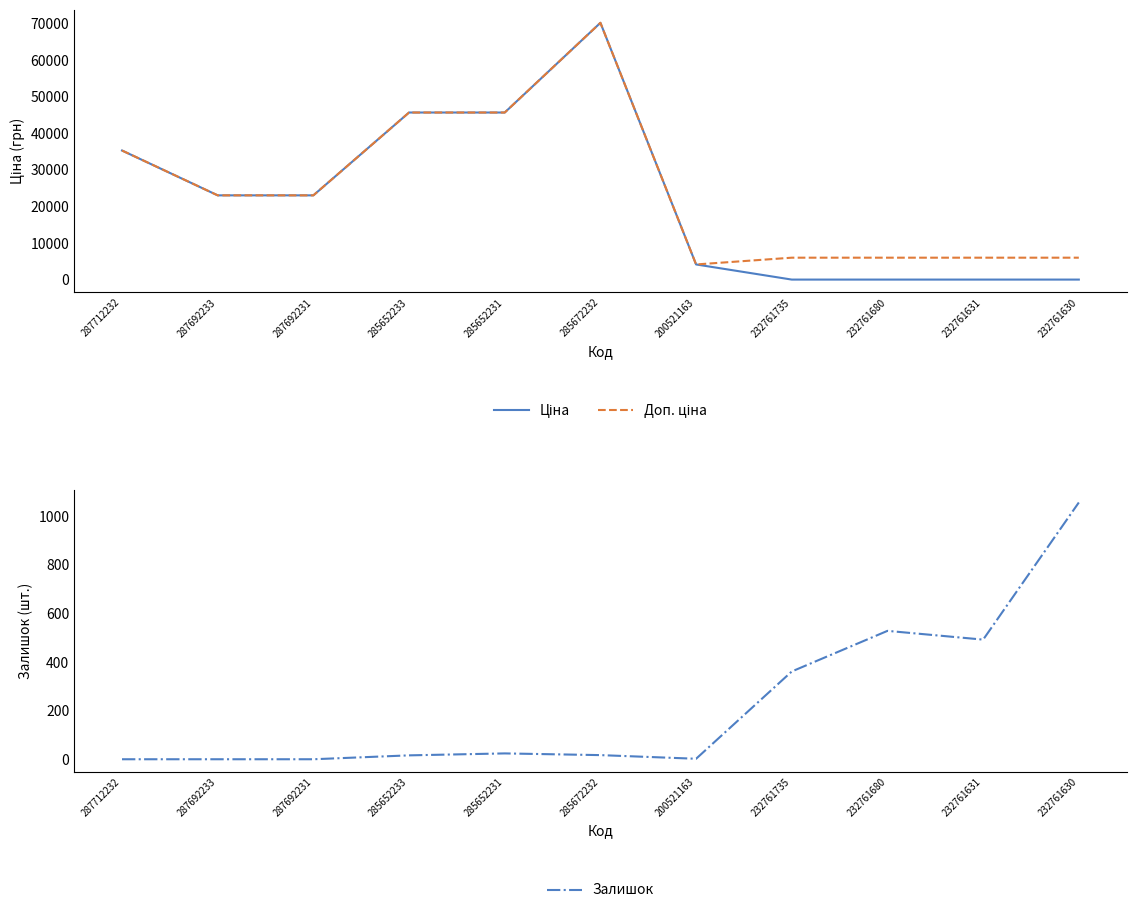

Which series changed the most between 287712232 and 287692231?

Ціна